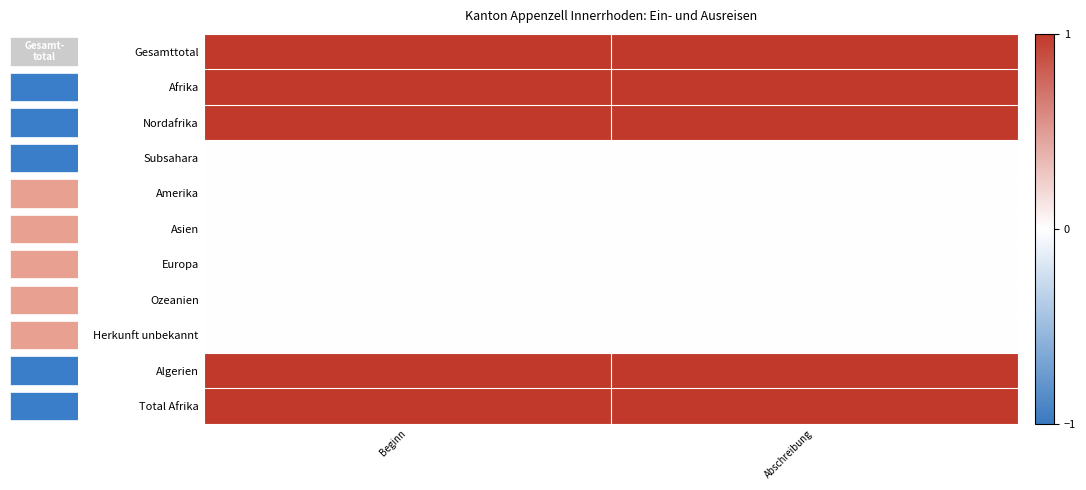

Rank the series by their maximum value, from highest to lowest.

Gesamttotal, Afrika, Nordafrika, Algerien, Total Afrika, Subsahara, Amerika, Asien, Europa, Ozeanien, Herkunft unbekannt